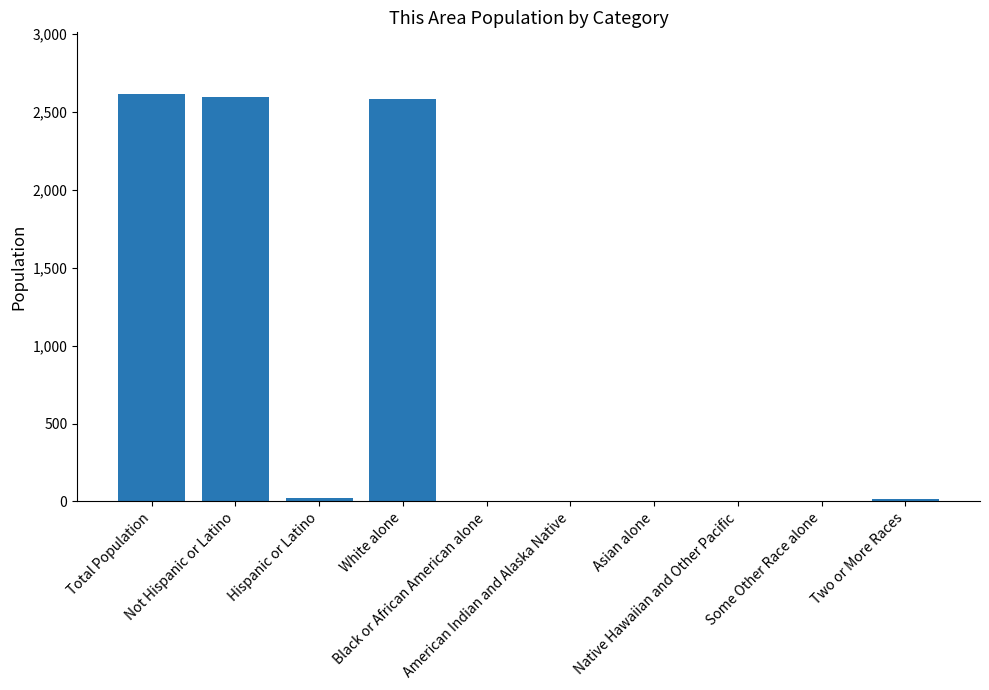

Approximately how many times larger is the value at Some Other Race alone compared to American Indian and Alaska Native?

3.0